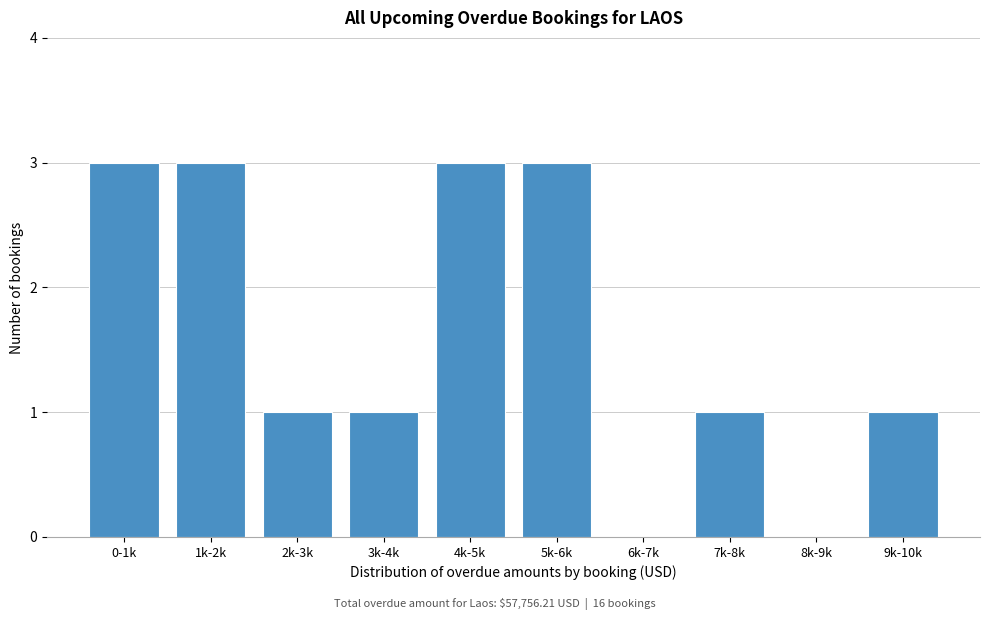

Reading left to right, transcribe all the data shown in this chart.

0-1k=3	1k-2k=3	2k-3k=1	3k-4k=1	4k-5k=3	5k-6k=3	6k-7k=0	7k-8k=1	8k-9k=0	9k-10k=1